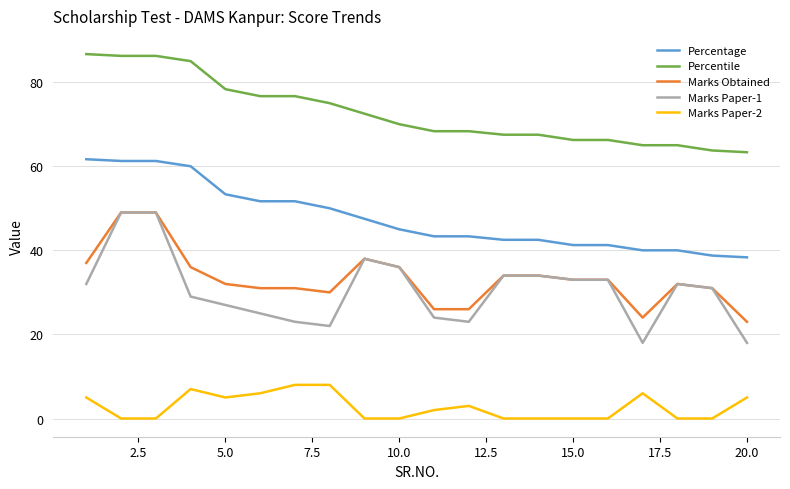

Which series has the widest spread of values?

Marks Paper-1